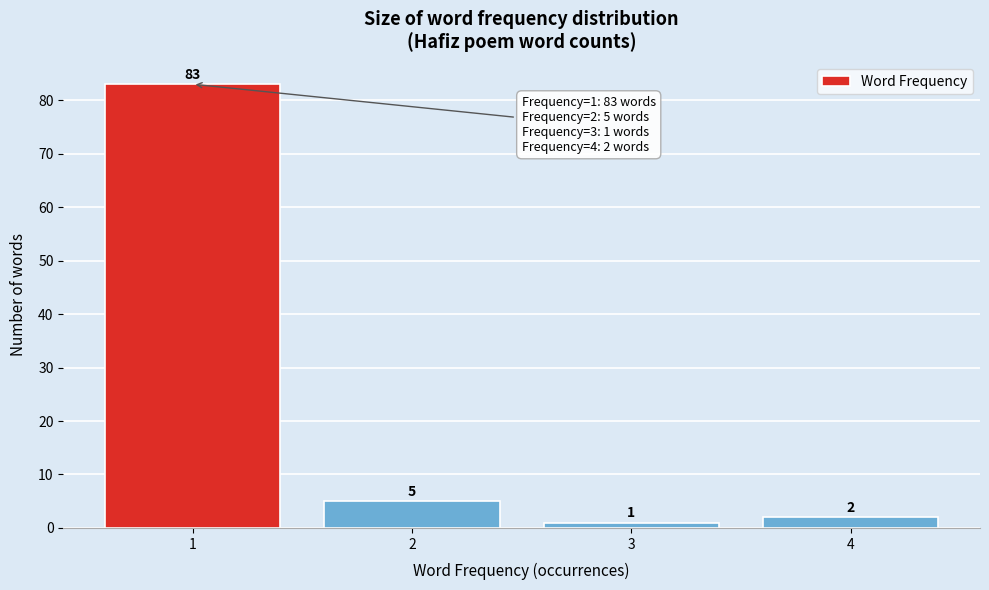

Reading right to left, transcribe all the data shown in this chart.

2	1	5	83